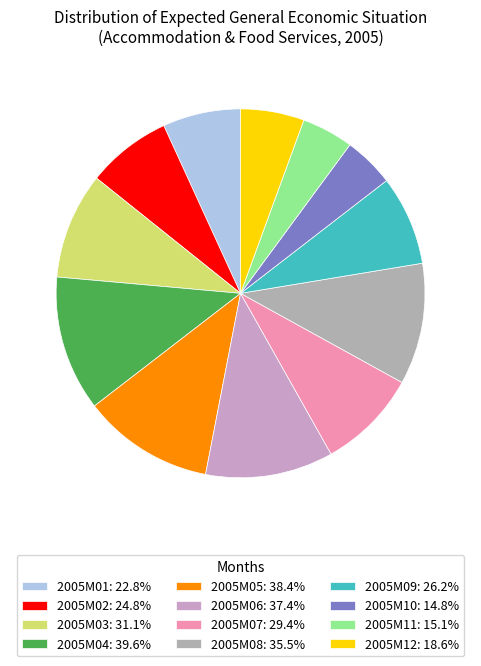

Which slice is the largest?

2005M04